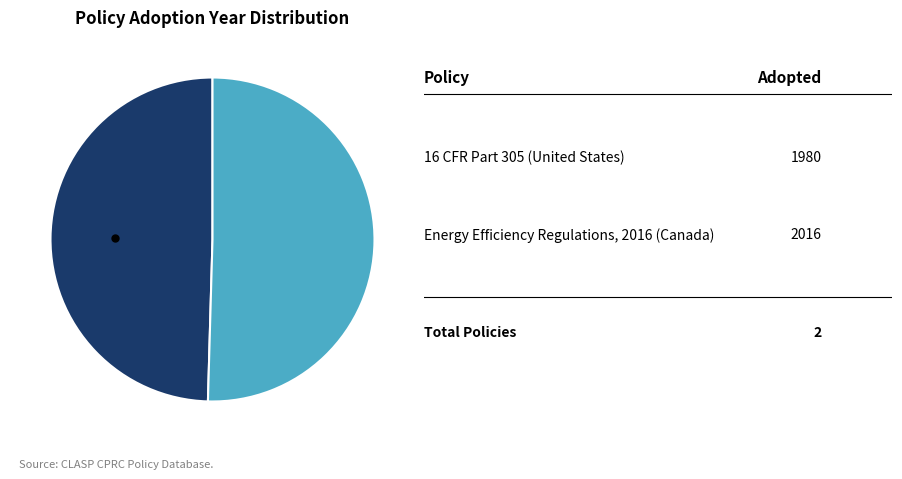

Does any single category account for the majority?

Yes